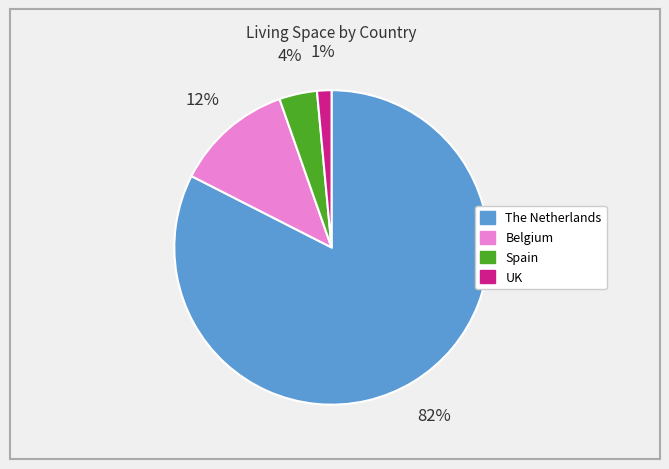

Count the number of slices in the pie.

4